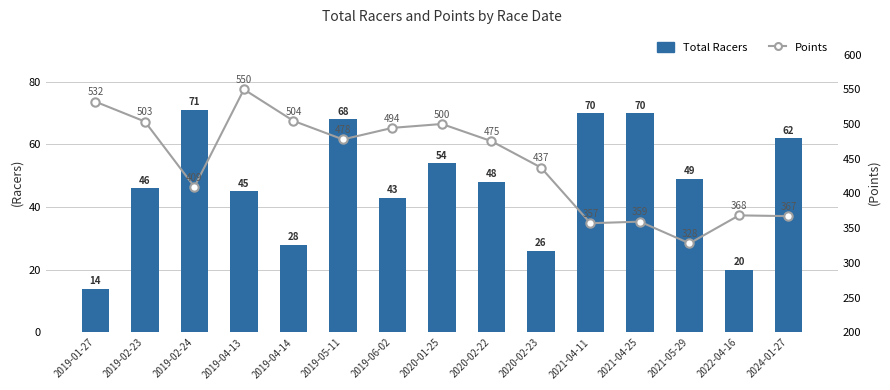

Reading left to right, list all the values displayed in this chart.

Total Racers: 2019-01-27=14.0	2019-02-23=46.0	2019-02-24=71.0	2019-04-13=45.0	2019-04-14=28.0	2019-05-11=68.0	2019-06-02=43.0	2020-01-25=54.0	2020-02-22=48.0	2020-02-23=26.0	2021-04-11=70.0	2021-04-25=70.0	2021-05-29=49.0	2022-04-16=20.0	2024-01-27=62.0
Points: 2019-01-27=532.1	2019-02-23=503.5	2019-02-24=409.5	2019-04-13=549.8	2019-04-14=504.5	2019-05-11=477.8	2019-06-02=494.4	2020-01-25=500.0	2020-02-22=475.3	2020-02-23=437.3	2021-04-11=357.1	2021-04-25=359.4	2021-05-29=328.1	2022-04-16=368.4	2024-01-27=367.3